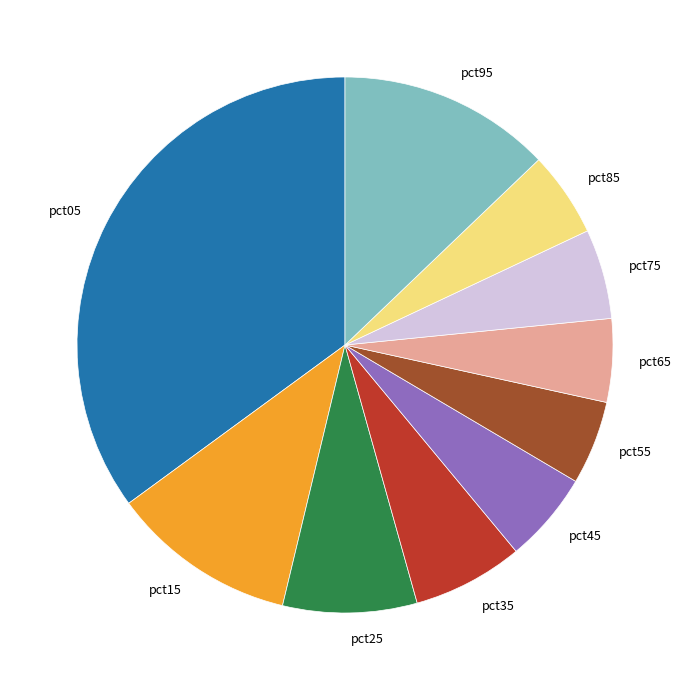

Combined, do pct35 and pct85 account for over 50%?

No